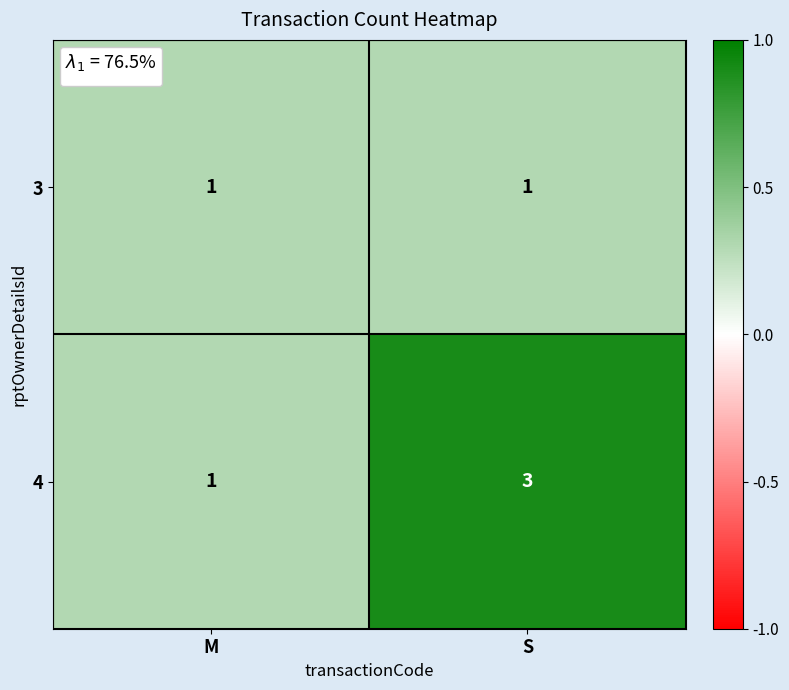

At which category is the sum across all series the highest?

S